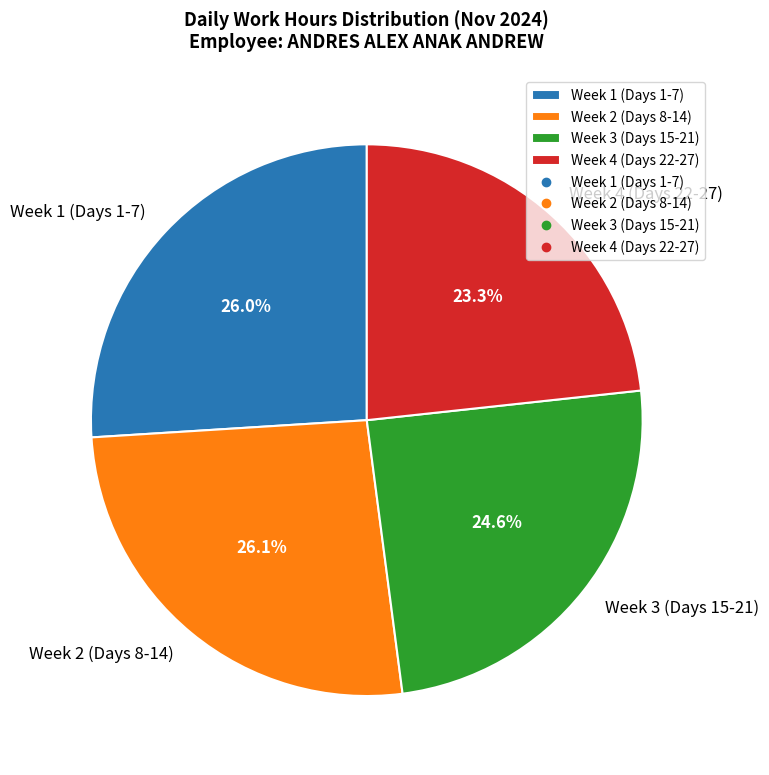

Between Week 4 (Days 22-27) and Week 2 (Days 8-14), which is larger?

Week 2 (Days 8-14)